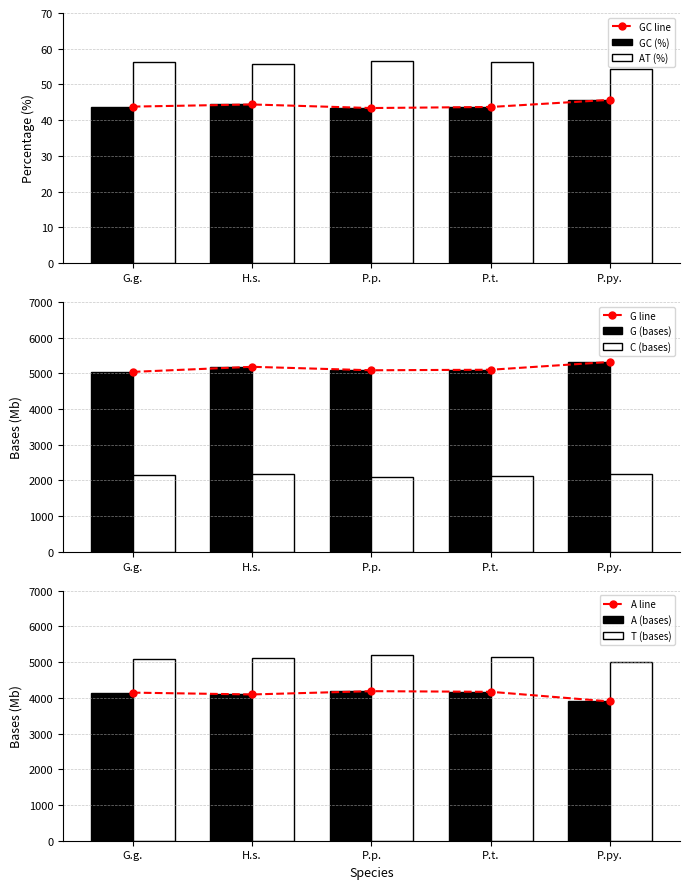

Is it true that GC (%) equals 75.4 at P.t.?

False